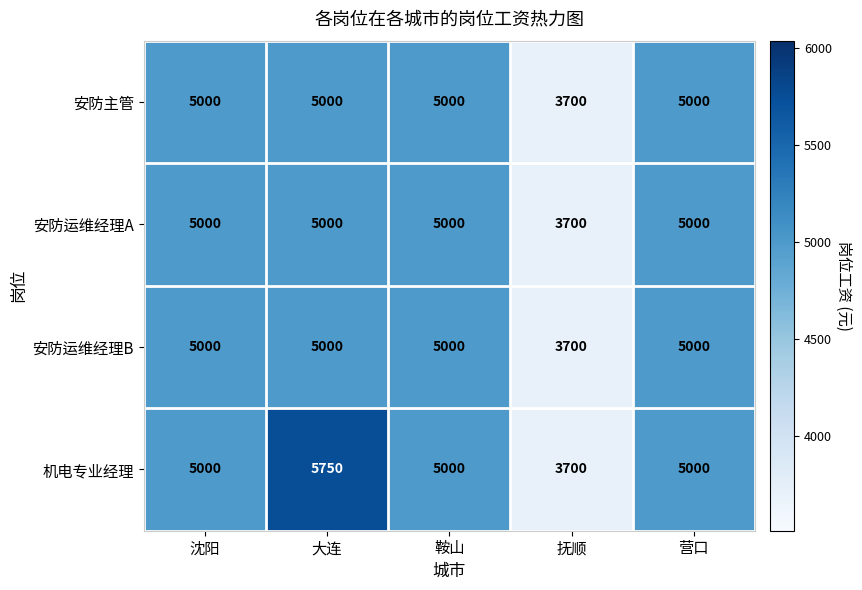

Which category has the lowest value in the 安防运维经理B series?

抚顺